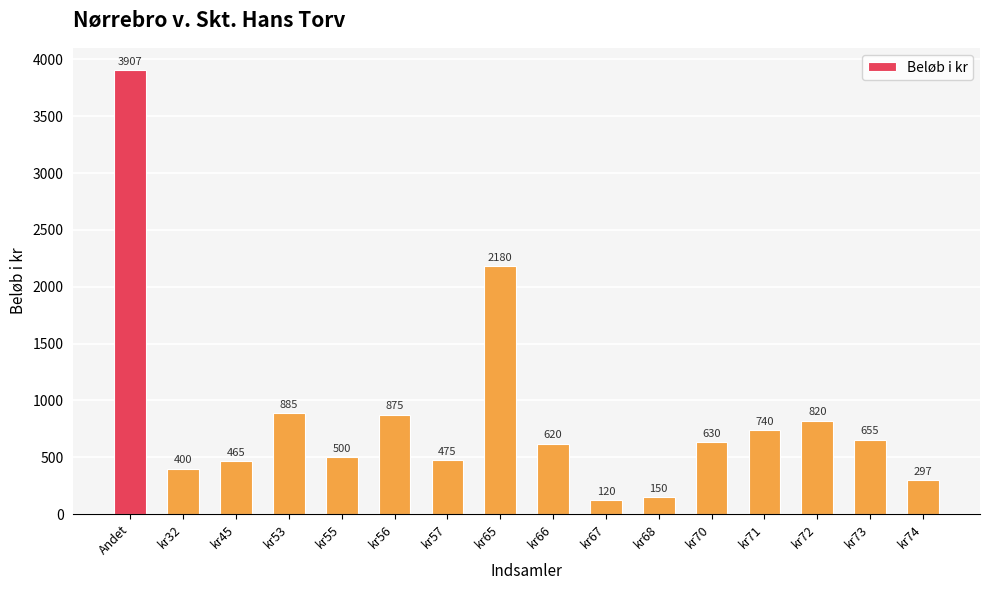

Reading left to right, transcribe all the data shown in this chart.

Andet=3907	kr32=400	kr45=465	kr53=885	kr55=500	kr56=875	kr57=475	kr65=2180	kr66=620	kr67=120	kr68=150	kr70=630	kr71=740	kr72=820	kr73=655	kr74=297